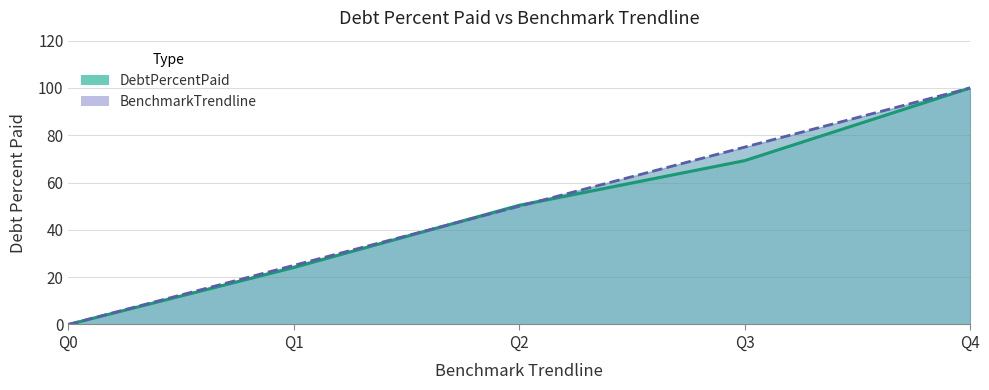

What is the difference between the maximum and minimum values in the BenchmarkTrendline series?

100.0